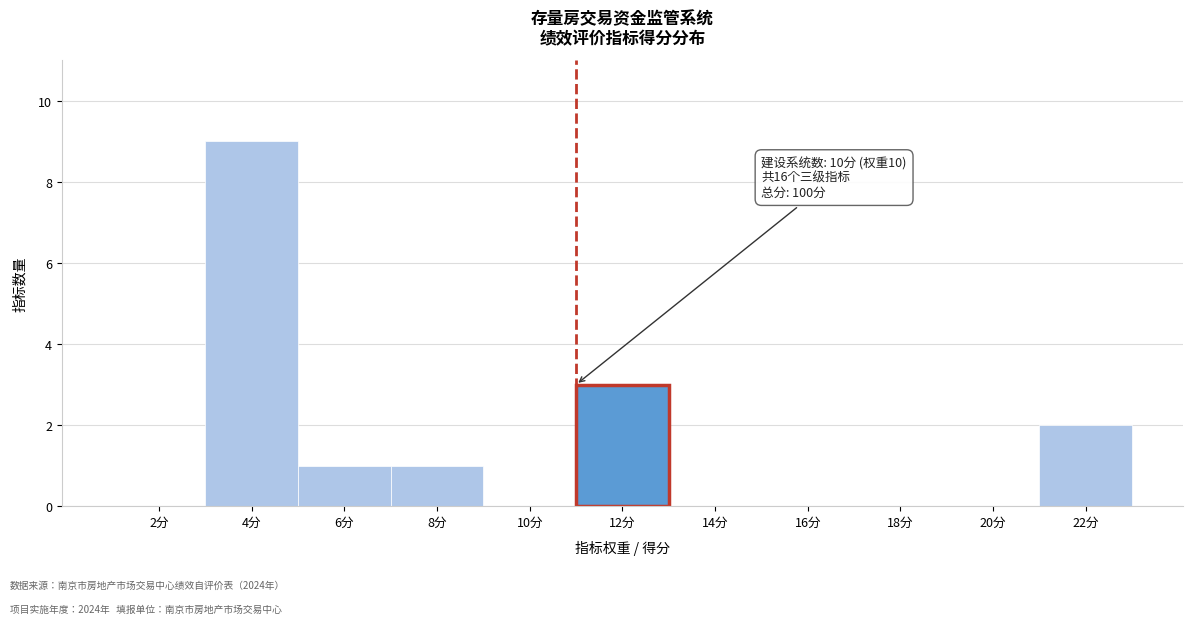

Reading right to left, what are all the values shown in this chart?

22分=2	20分=0	18分=0	16分=0	14分=0	12分=3	10分=0	8分=1	6分=1	4分=9	2分=0